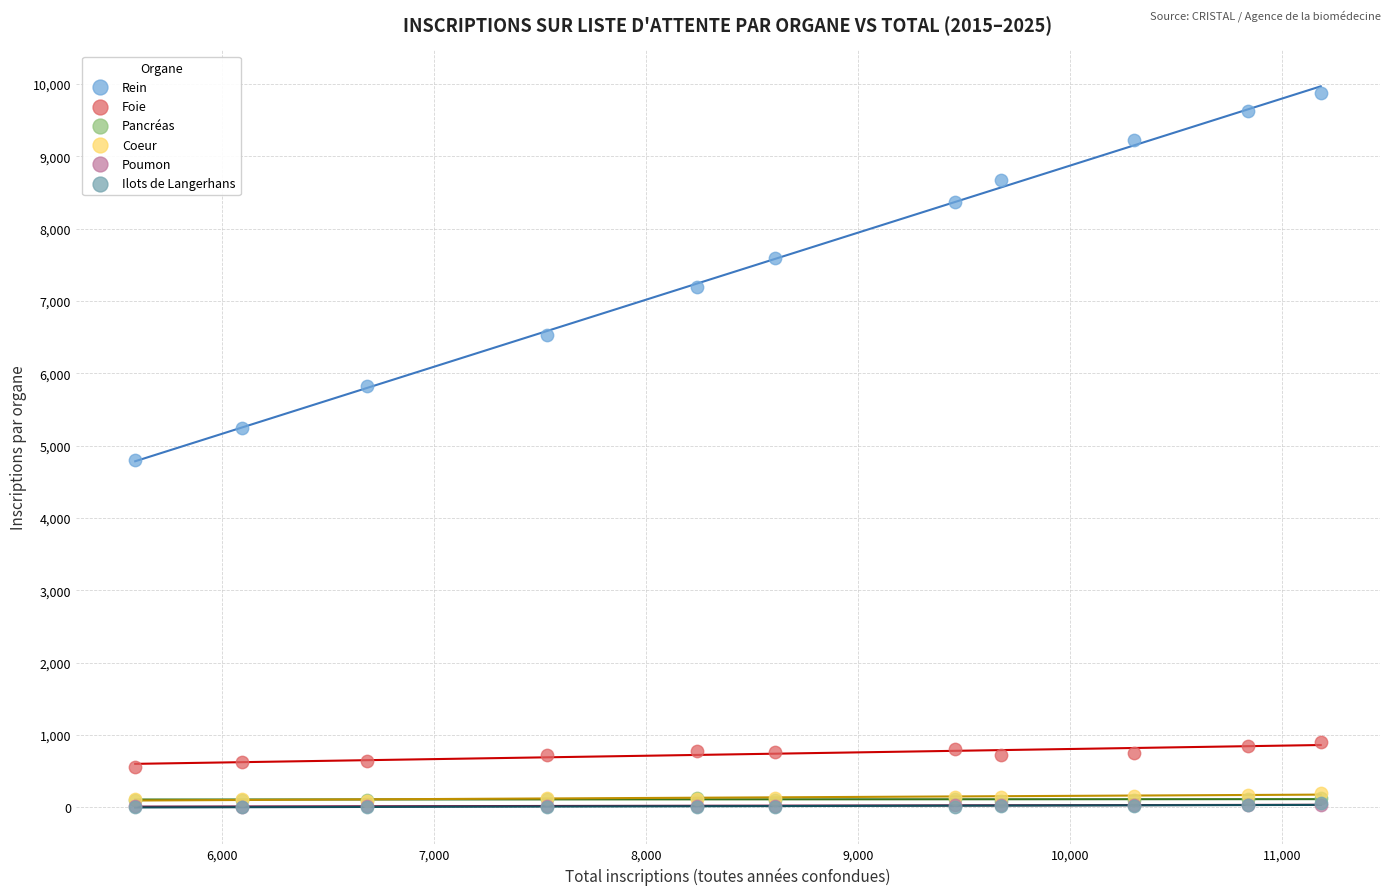

Which series contains the highest Y value?

Rein